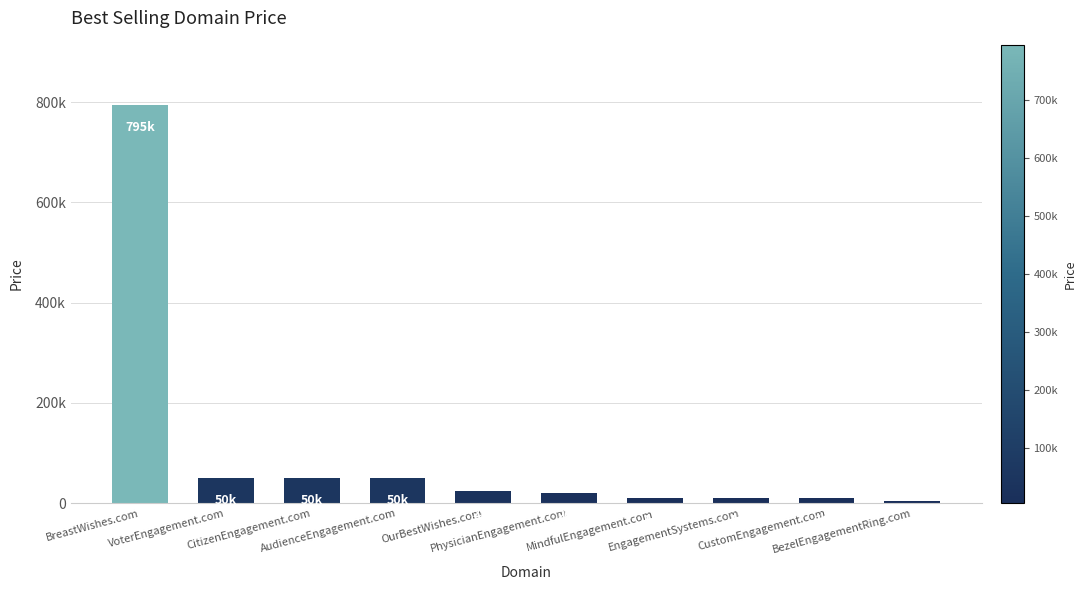

Does the chart contain any negative values?

No